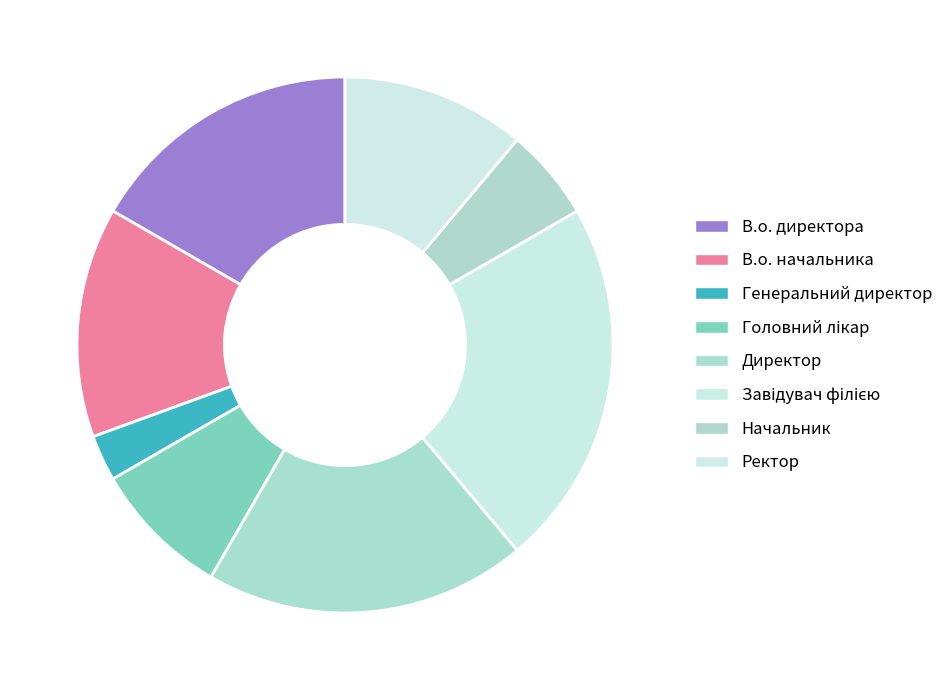

Which category has the biggest portion of the pie?

Завідувач філією